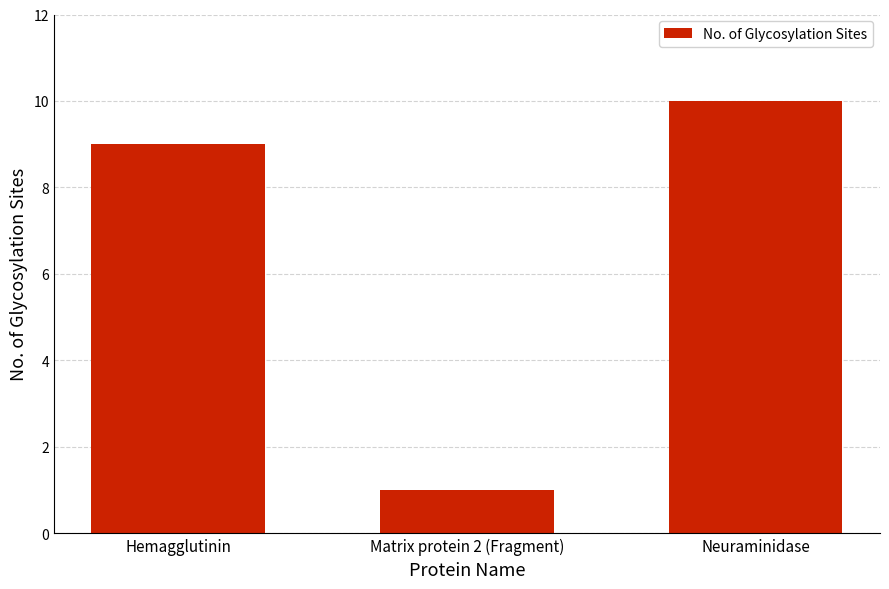

What is the label of the 2nd bar from the right?

Matrix protein 2 (Fragment)